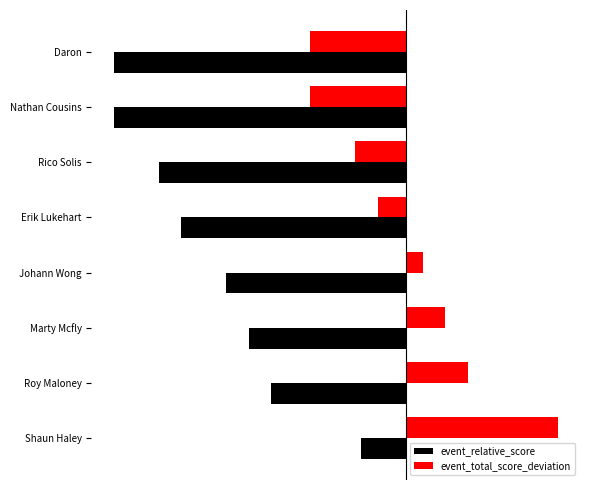

What position from the right is Roy Maloney?

2